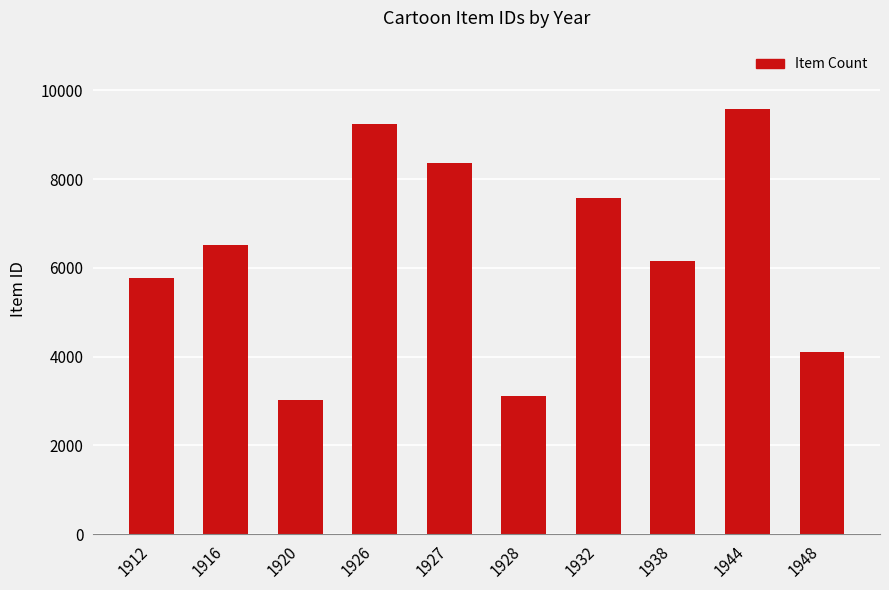

The chart shows a value of 7662 at 1912. True or false?

False